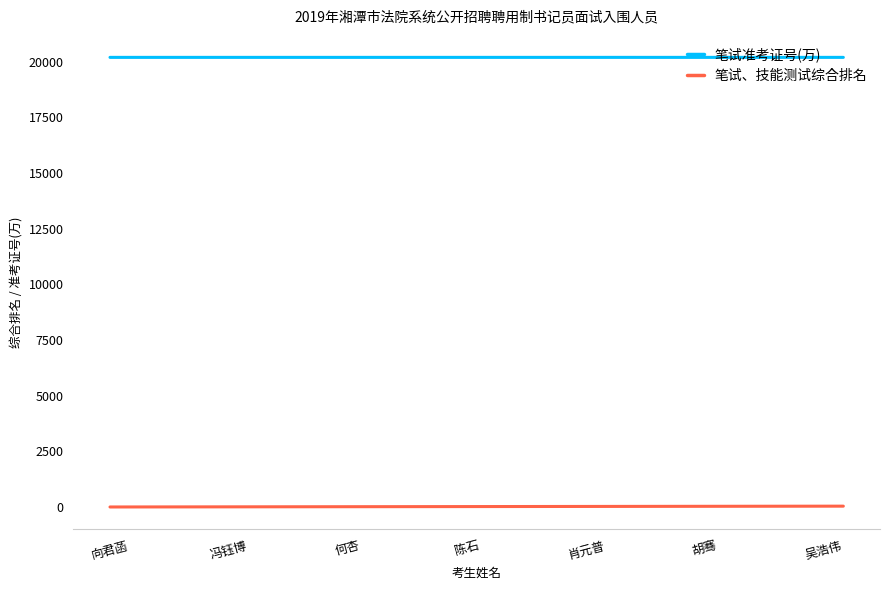

List the series in order of their peak value, highest first.

笔试准考证号(万), 笔试、技能测试综合排名